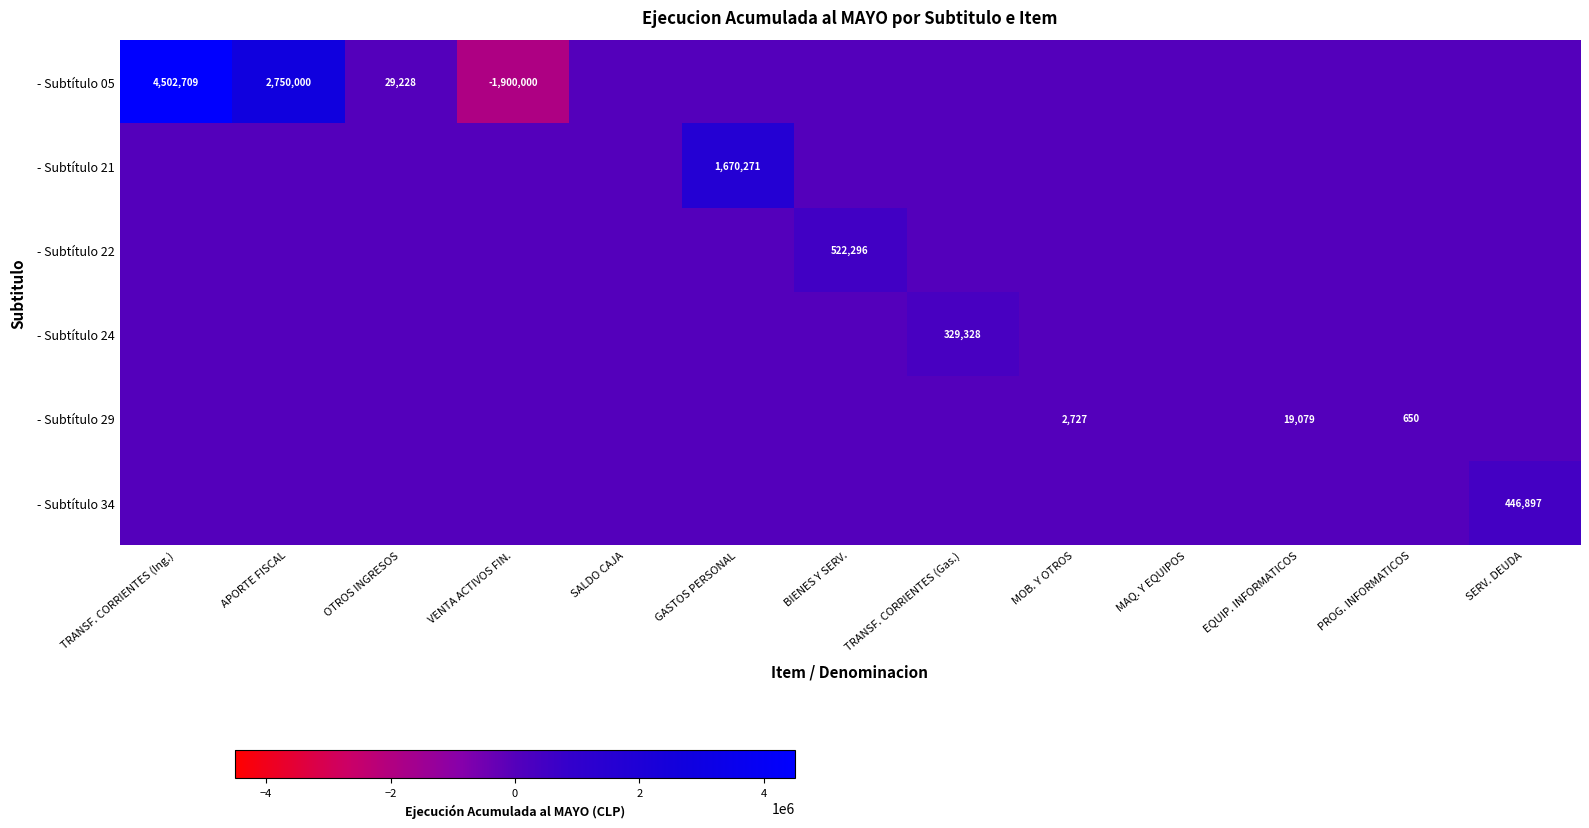

Is the value of - Subtítulo 21 at TRANSF. CORRIENTES (Gas.) greater than the value of - Subtítulo 05 at APORTE FISCAL?

No